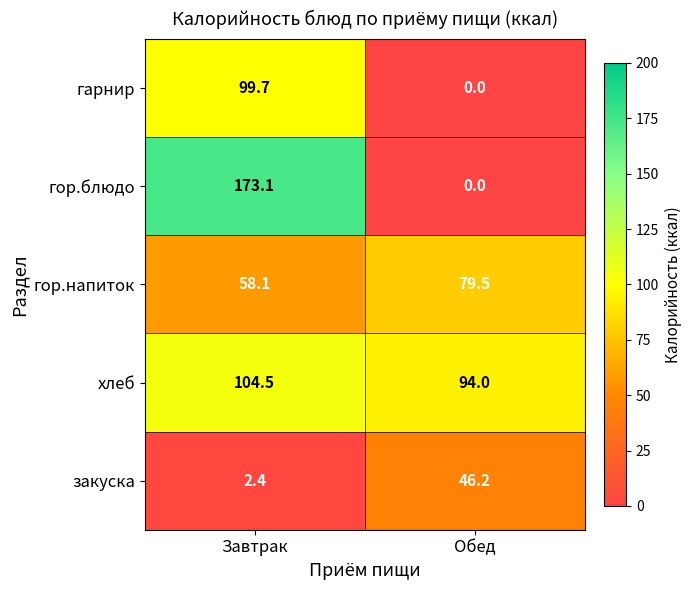

How many categories are shown in the chart?

2